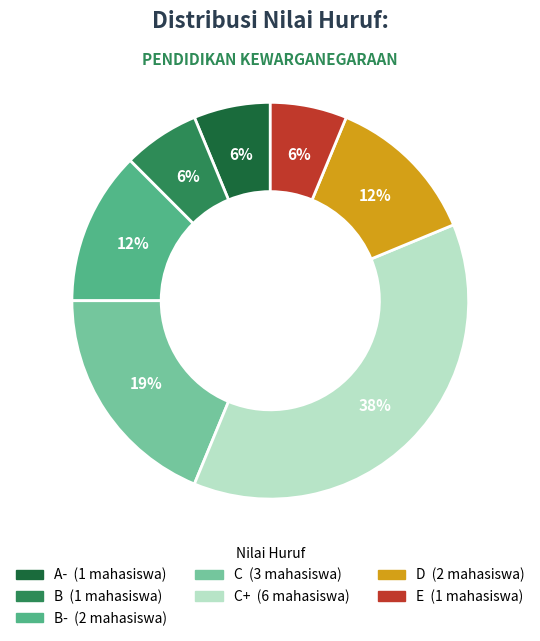

Is there any slice that represents more than half of the pie?

No